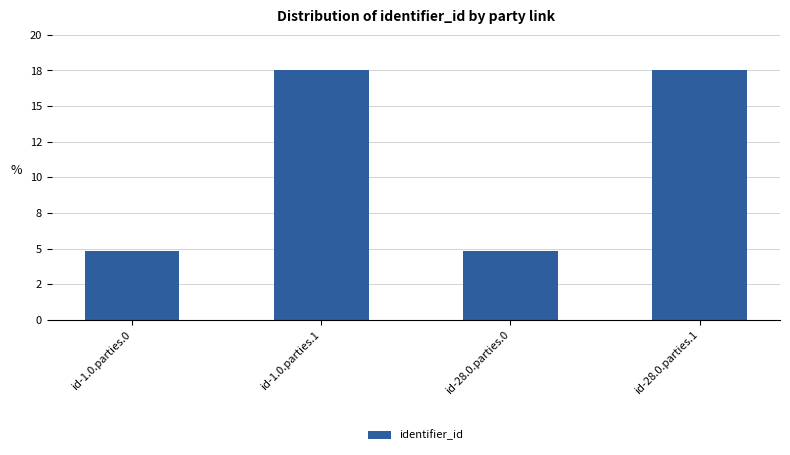

What is the greatest value displayed?

17.5